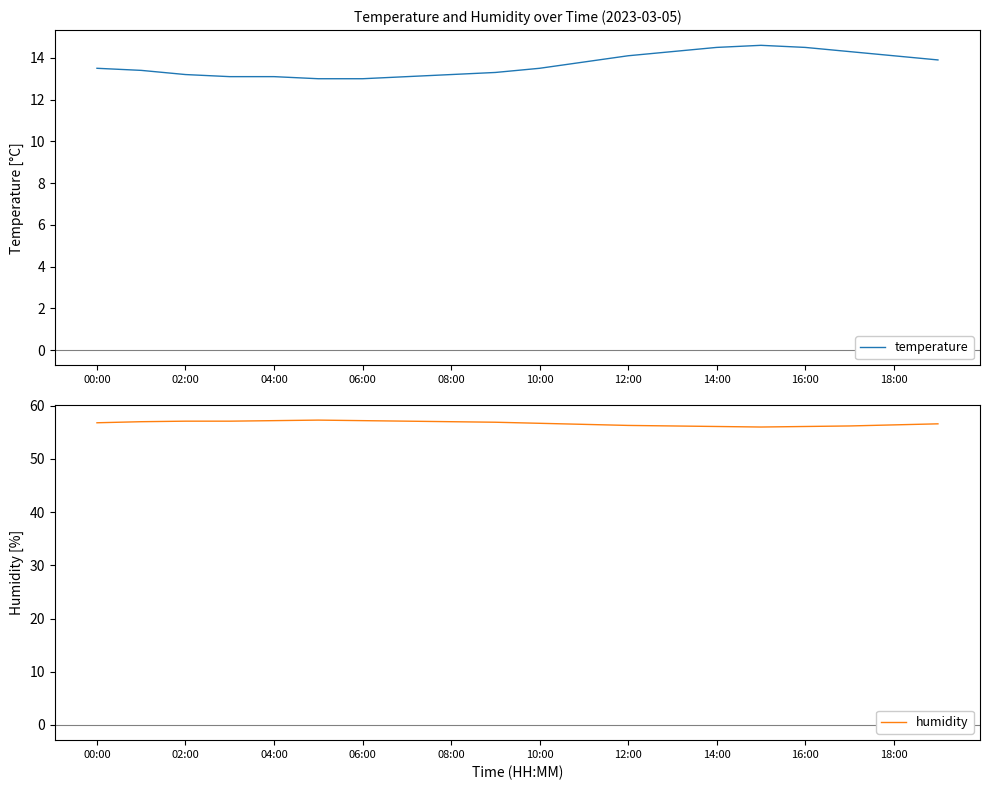

How many distinct data groups are displayed?

2